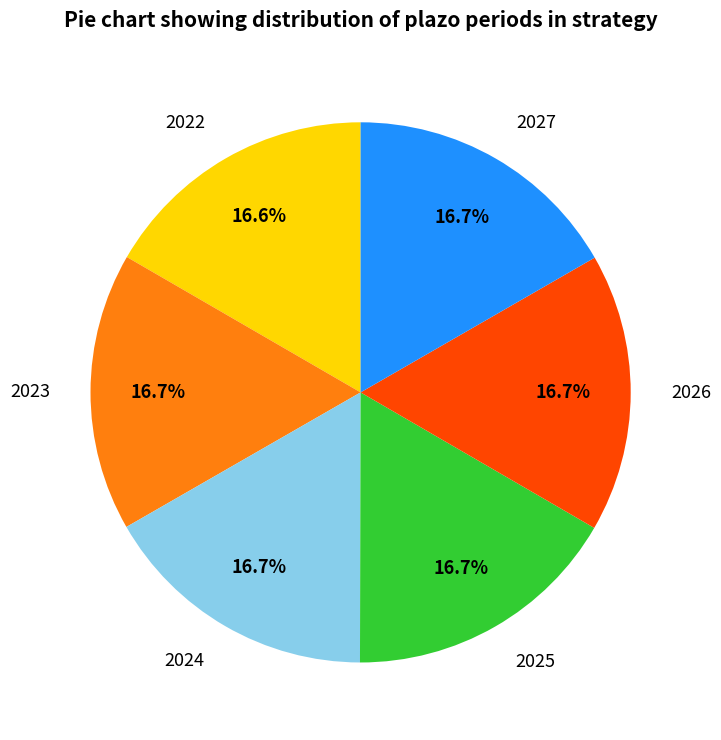

Combined, what portion of the pie is 2025 and 2022?

33.3%